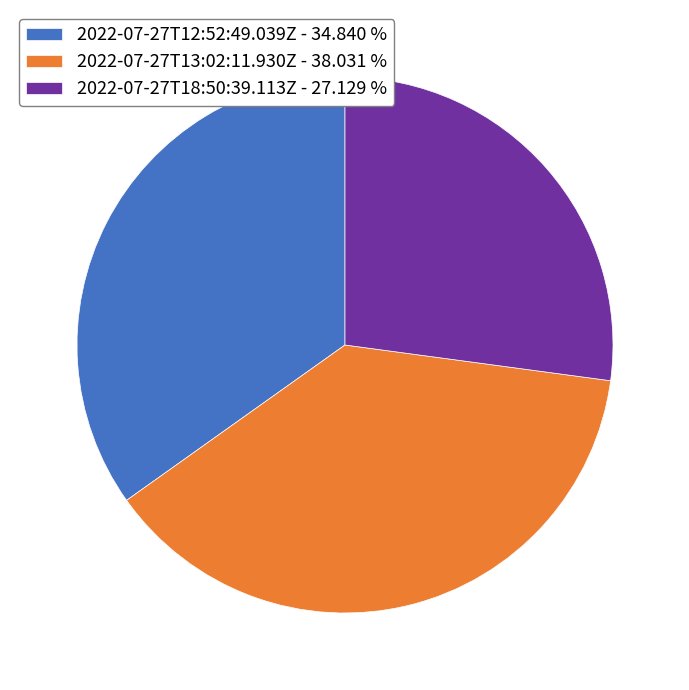

How many segments does this pie chart have?

3